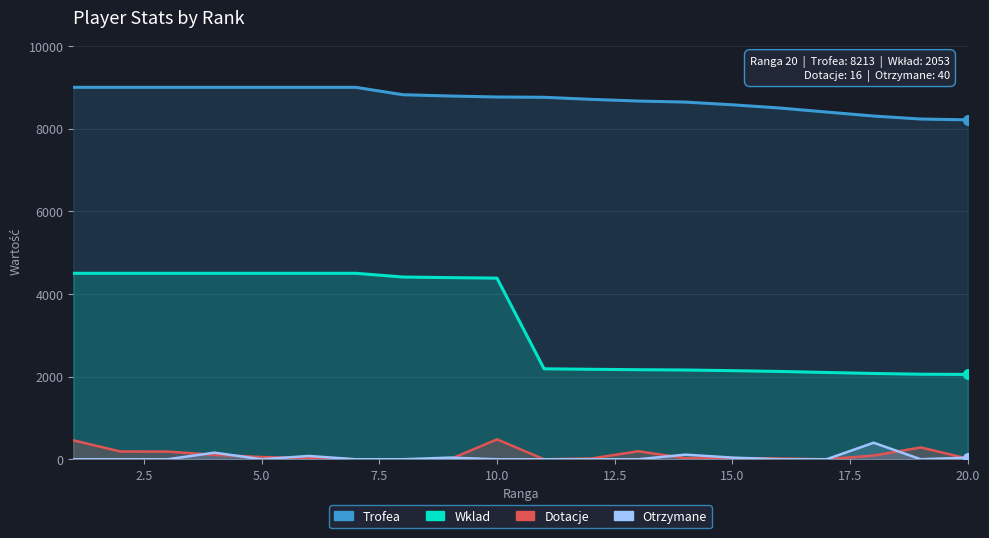

True or false: Otrzymane and Wklad intersect in this chart.

False